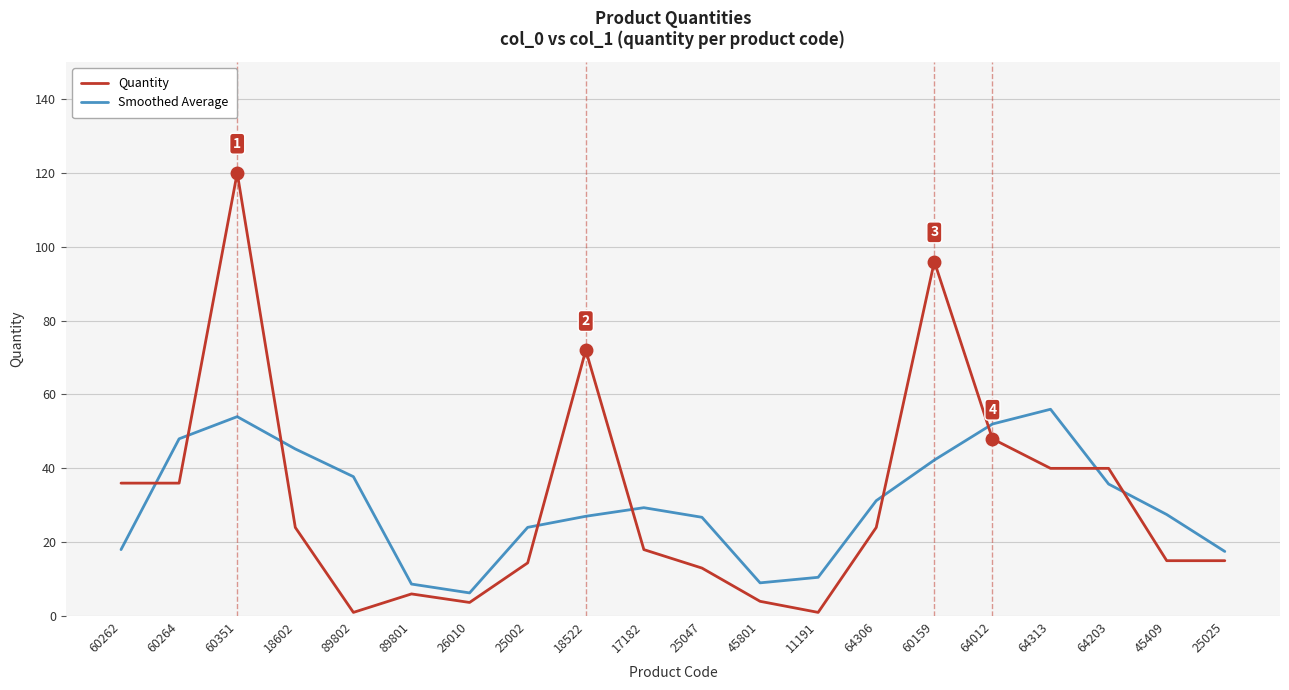

List the series in order of their peak value, lowest first.

Smoothed Average, Quantity